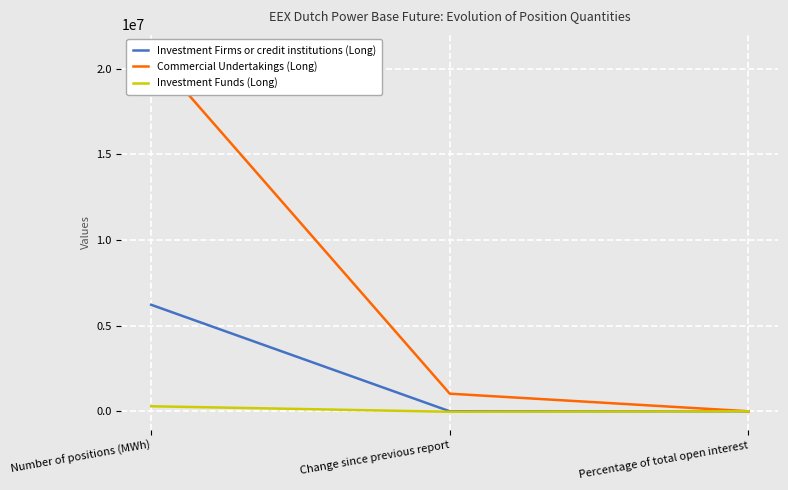

What is the maximum value for Commercial Undertakings (Long)?

20994724.0